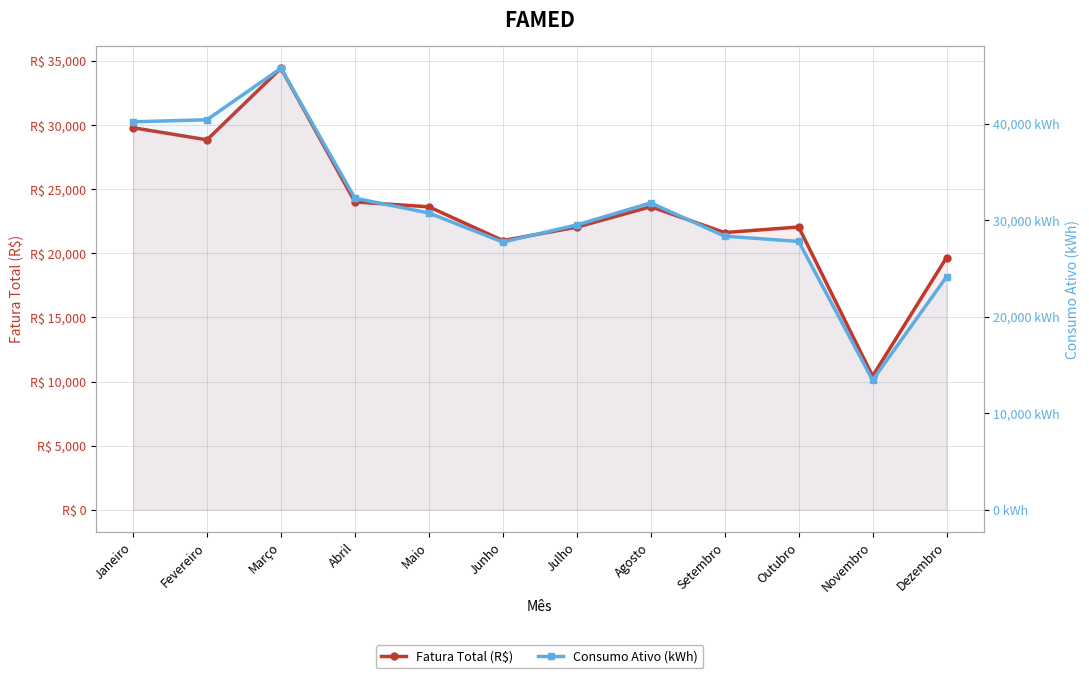

Which series has the largest total across all categories?

Consumo Ativo (kWh)